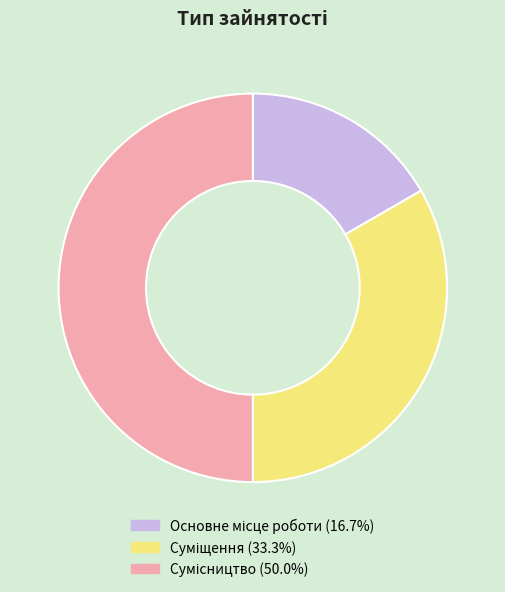

To the nearest percent, what percentage of the pie is Сумісництво?

50%